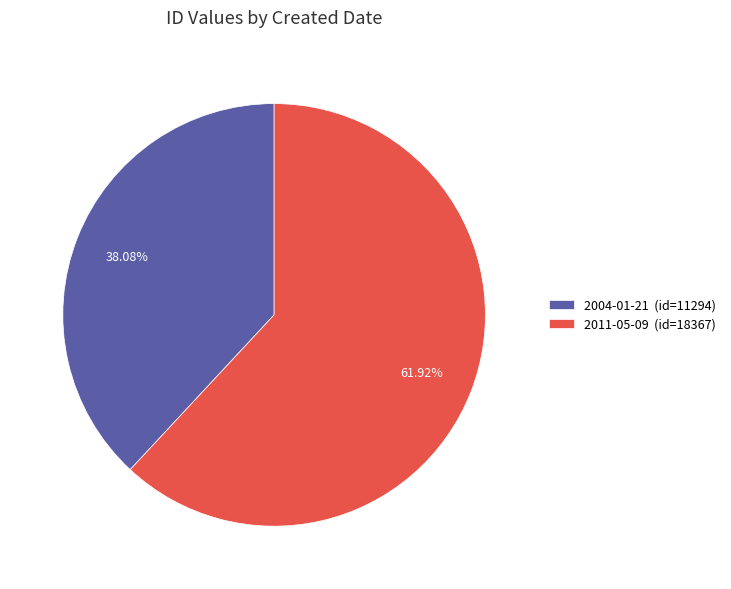

Rank the categories by value from highest to lowest.

2011-05-09, 2004-01-21